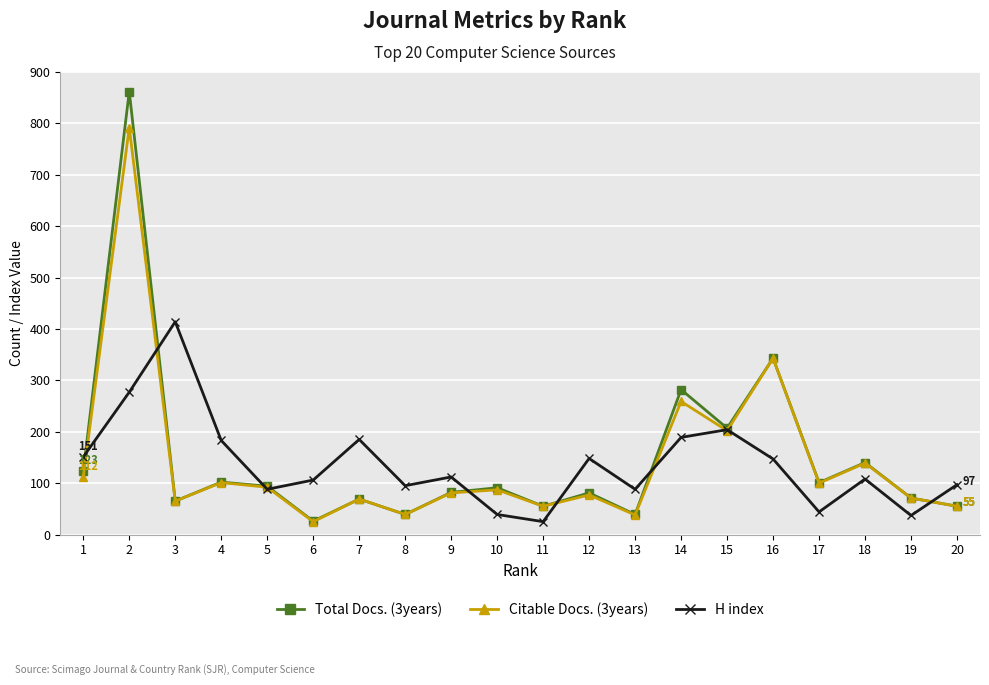

What is the lowest value of the Total Docs. (3years) series?

26